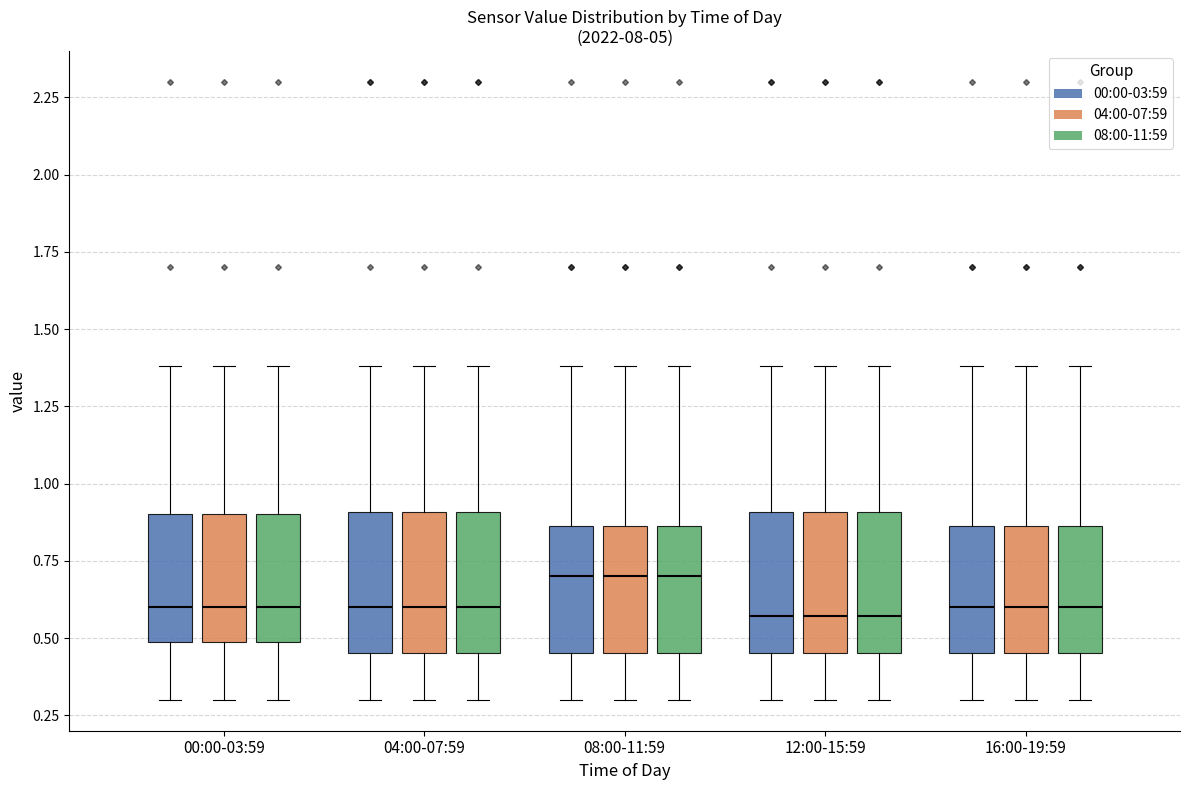

Reading left to right, read every box against the y-axis: the position of its median line, the range the box covers, and the ends of its whiskers. The values are not printed on the chart, so give them approximately, as read against the axis.

00:00-03:59 (00:00-03:59): median 0.60, box 0.50 to 0.90, whiskers 0.30 to 1.40
00:00-03:59 (04:00-07:59): median 0.60, box 0.50 to 0.90, whiskers 0.30 to 1.40
00:00-03:59 (08:00-11:59): median 0.60, box 0.50 to 0.90, whiskers 0.30 to 1.40
04:00-07:59 (00:00-03:59): median 0.60, box 0.45 to 0.90, whiskers 0.30 to 1.40
04:00-07:59 (04:00-07:59): median 0.60, box 0.45 to 0.90, whiskers 0.30 to 1.40
04:00-07:59 (08:00-11:59): median 0.60, box 0.45 to 0.90, whiskers 0.30 to 1.40
08:00-11:59 (00:00-03:59): median 0.70, box 0.45 to 0.85, whiskers 0.30 to 1.40
08:00-11:59 (04:00-07:59): median 0.70, box 0.45 to 0.85, whiskers 0.30 to 1.40
08:00-11:59 (08:00-11:59): median 0.70, box 0.45 to 0.85, whiskers 0.30 to 1.40
12:00-15:59 (00:00-03:59): median 0.55, box 0.45 to 0.90, whiskers 0.30 to 1.40
12:00-15:59 (04:00-07:59): median 0.55, box 0.45 to 0.90, whiskers 0.30 to 1.40
12:00-15:59 (08:00-11:59): median 0.55, box 0.45 to 0.90, whiskers 0.30 to 1.40
16:00-19:59 (00:00-03:59): median 0.60, box 0.45 to 0.85, whiskers 0.30 to 1.40
16:00-19:59 (04:00-07:59): median 0.60, box 0.45 to 0.85, whiskers 0.30 to 1.40
16:00-19:59 (08:00-11:59): median 0.60, box 0.45 to 0.85, whiskers 0.30 to 1.40